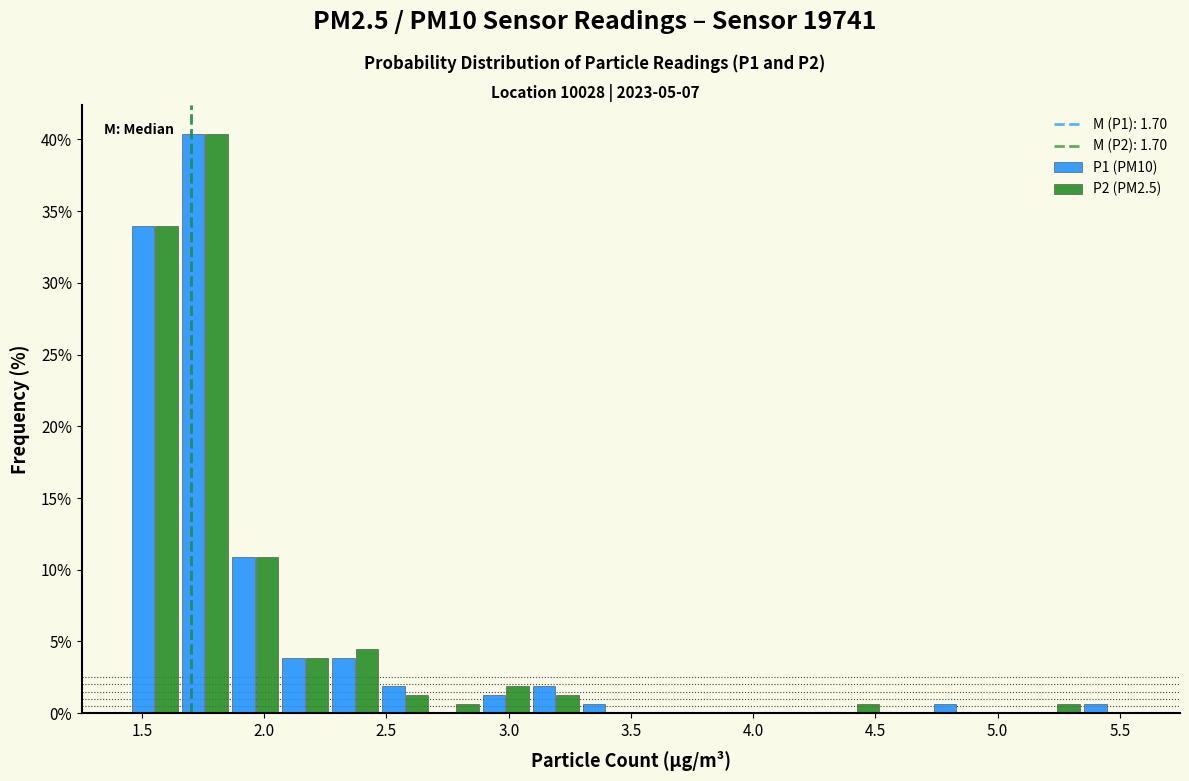

In the P1 (PM10) series, which range on the x-axis has the tallest bar?

1.655 to 1.860